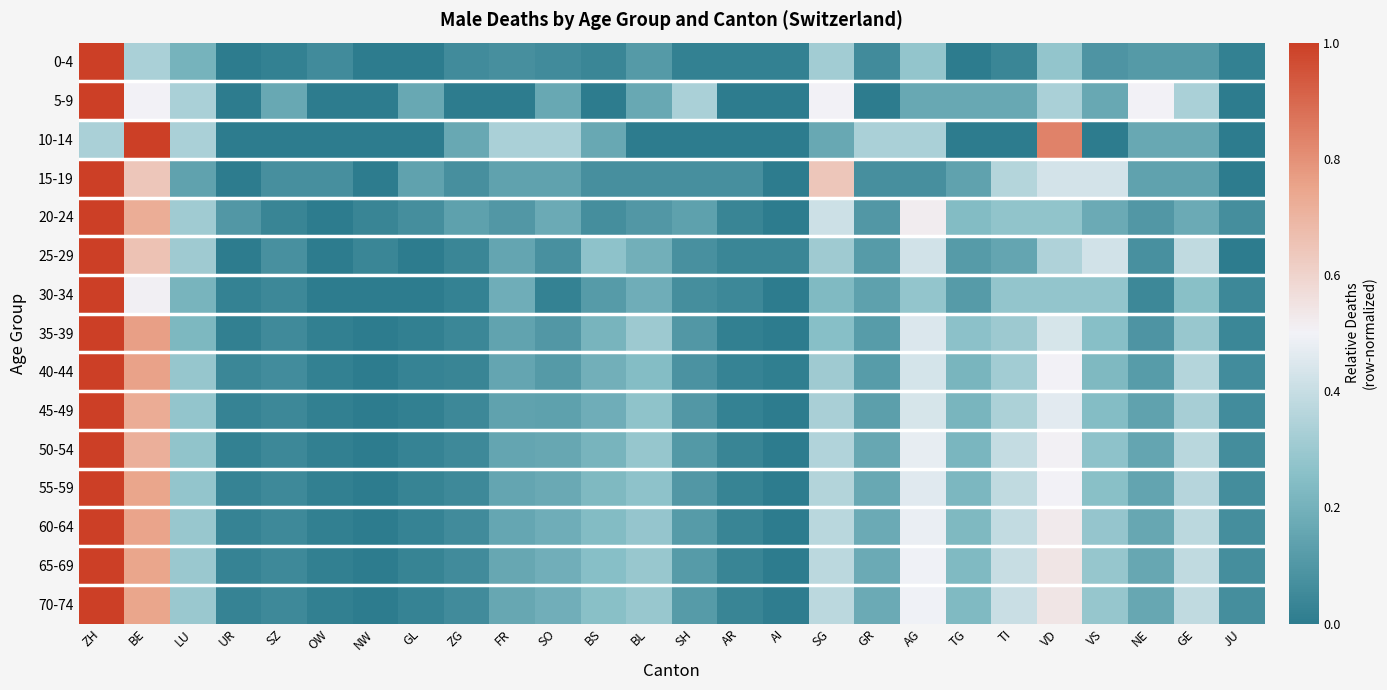

Rank the series by their maximum value, from lowest to highest.

0-4, 5-9, 10-14, 15-19, 20-24, 25-29, 30-34, 35-39, 40-44, 45-49, 50-54, 55-59, 60-64, 65-69, 70-74